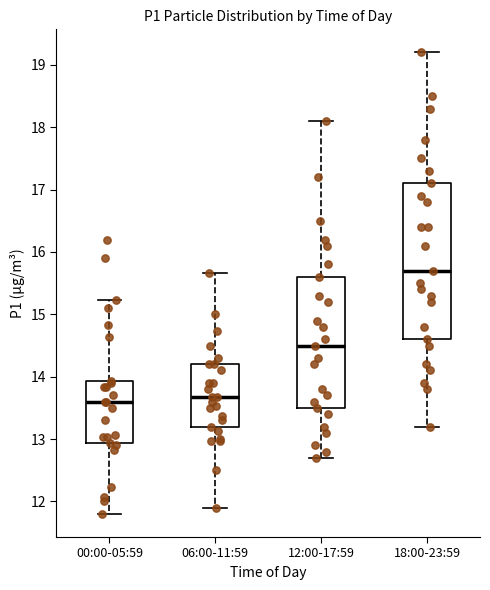

Reading left to right, read every box against the y-axis: the position of its median line, the range the box covers, and the ends of its whiskers. The values are not printed on the chart, so give them approximately, as read against the axis.

00:00-05:59: median 13.6, box 12.9 to 13.9, whiskers 11.8 to 15.2
06:00-11:59: median 13.7, box 13.2 to 14.2, whiskers 11.9 to 15.7
12:00-17:59: median 14.5, box 13.5 to 15.6, whiskers 12.7 to 18.1
18:00-23:59: median 15.7, box 14.6 to 17.1, whiskers 13.2 to 19.2